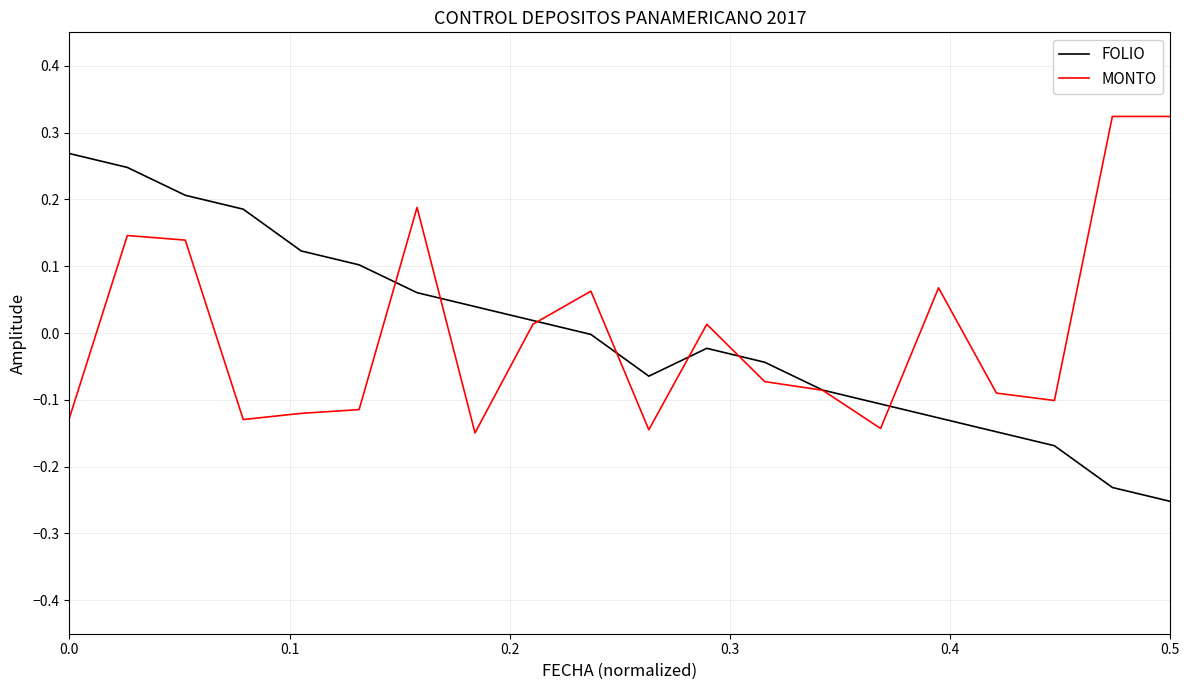

True or false: FOLIO has more than 1 points higher than both neighbors.

False